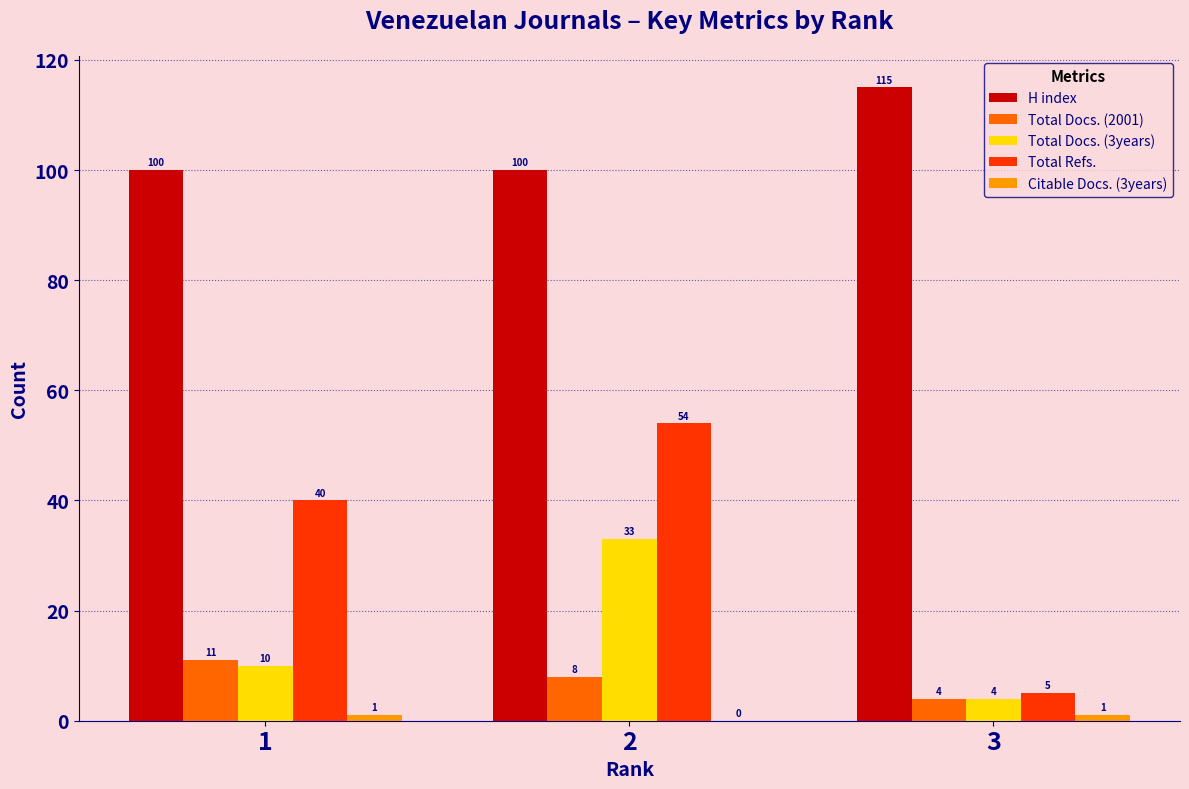

The value of Total Docs. (2001) at 3 is 4. True or false?

True